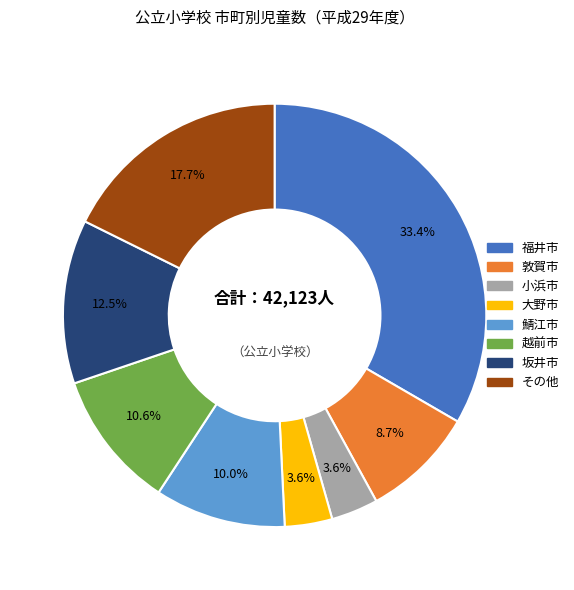

How many slices are in this pie chart?

8